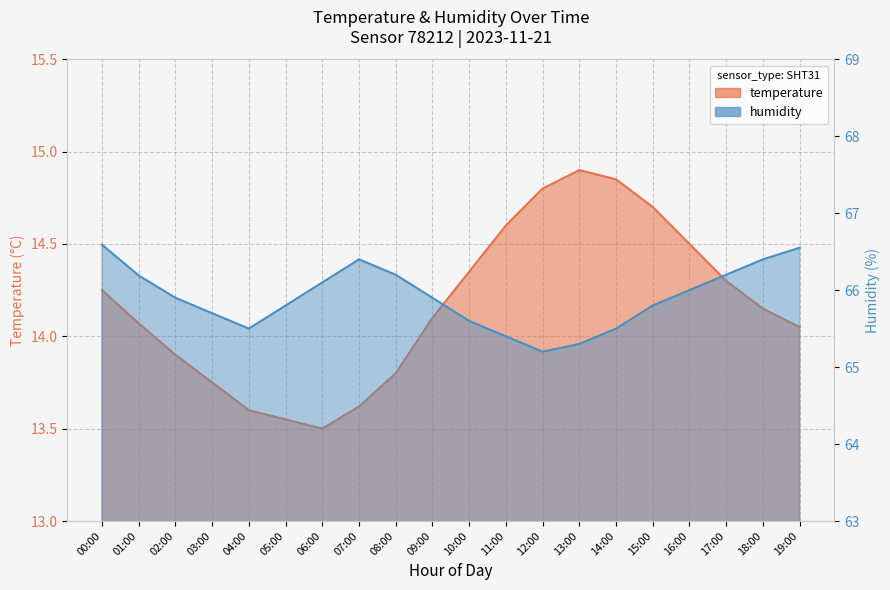

Reading left to right, what are all the values shown in this chart?

temperature: 14.2	14.1	13.9	13.8	13.6	13.6	13.5	13.6	13.8	14.1	14.3	14.6	14.8	14.9	14.8	14.7	14.5	14.3	14.2	14.1
humidity: 66.6	66.2	65.9	65.7	65.5	65.8	66.1	66.4	66.2	65.9	65.6	65.4	65.2	65.3	65.5	65.8	66.0	66.2	66.4	66.5